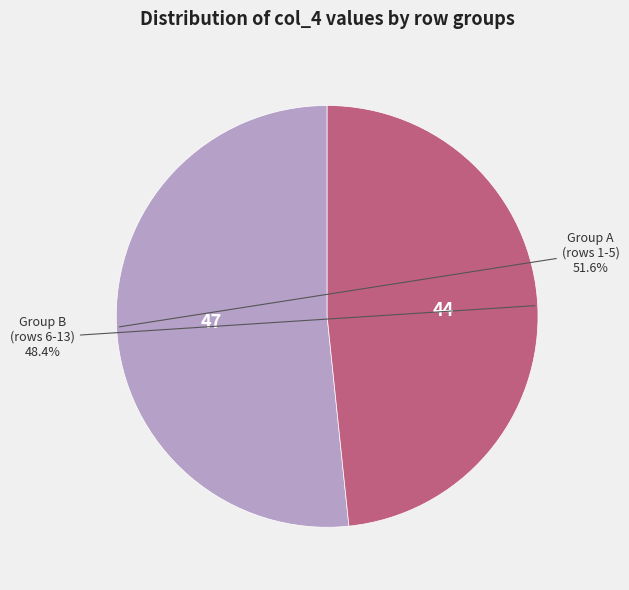

Which has a higher value, Group A (rows 1-5) or Group B (rows 6-13)?

Group A (rows 1-5)